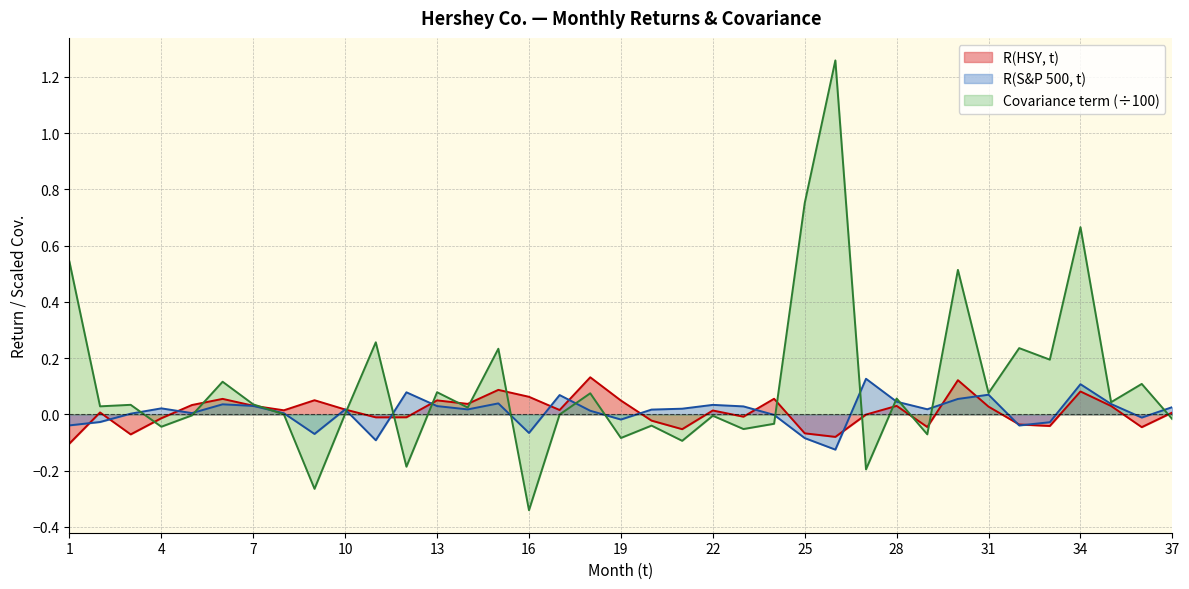

What is the total value across all series at 30?

0.7